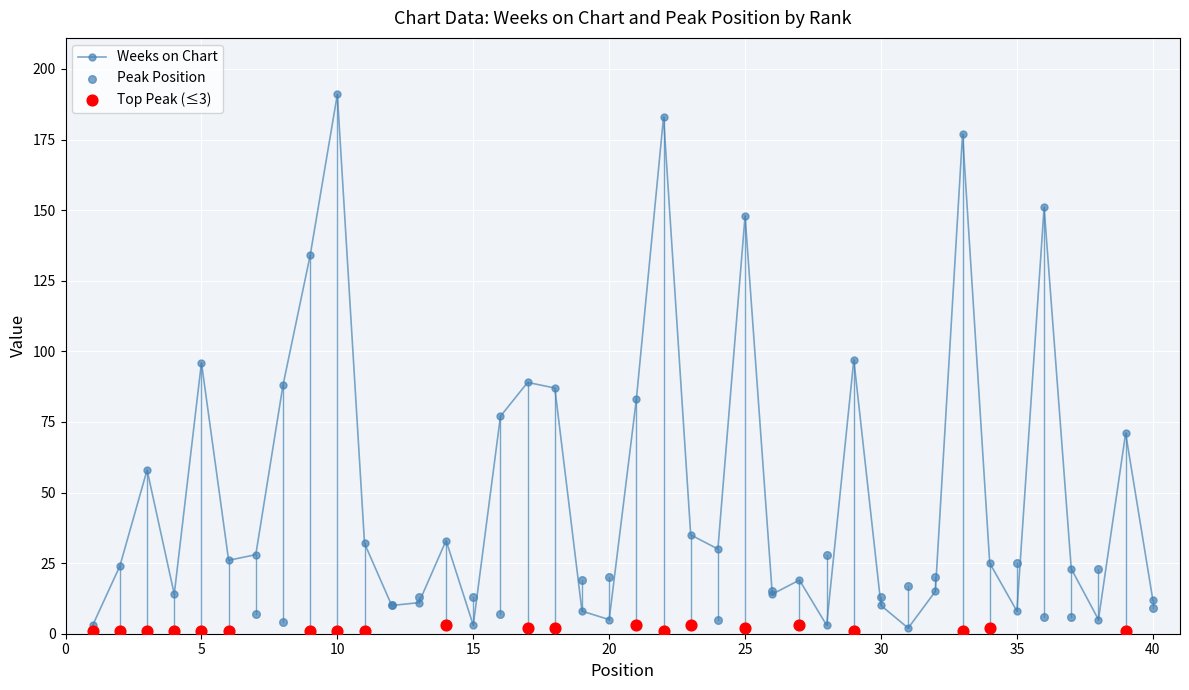

What is the ratio of the value at 17 to the value at 11?

2.8